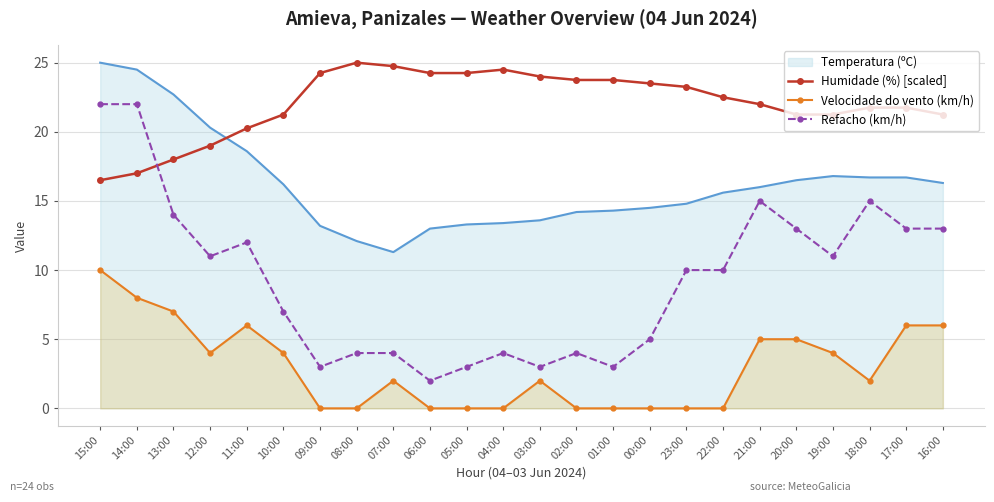

At which category does Velocidade do vento (km/h) reach its first local valley?

12:00